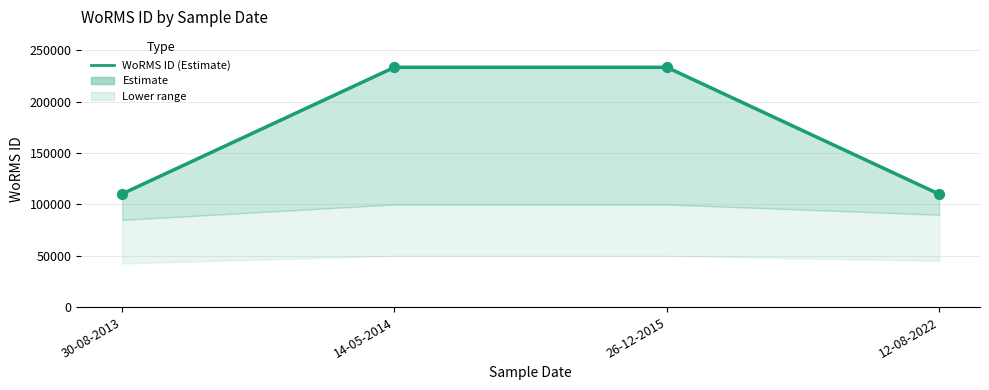

What is the ratio of the value at 26-12-2015 to the value at 14-05-2014?

1.0